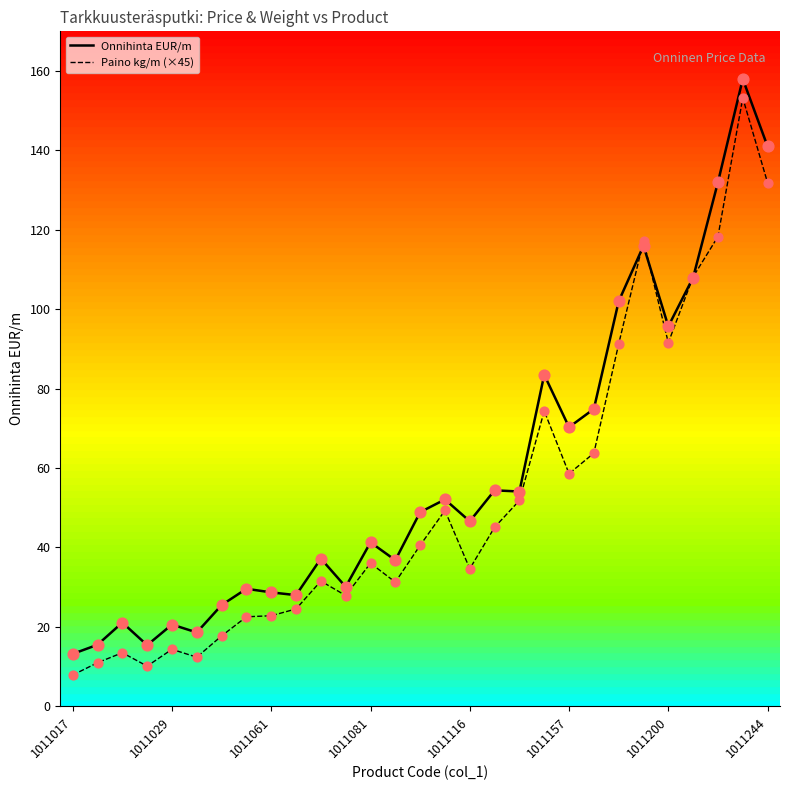

Which series has the largest range (max minus min)?

Paino kg/m (×45)